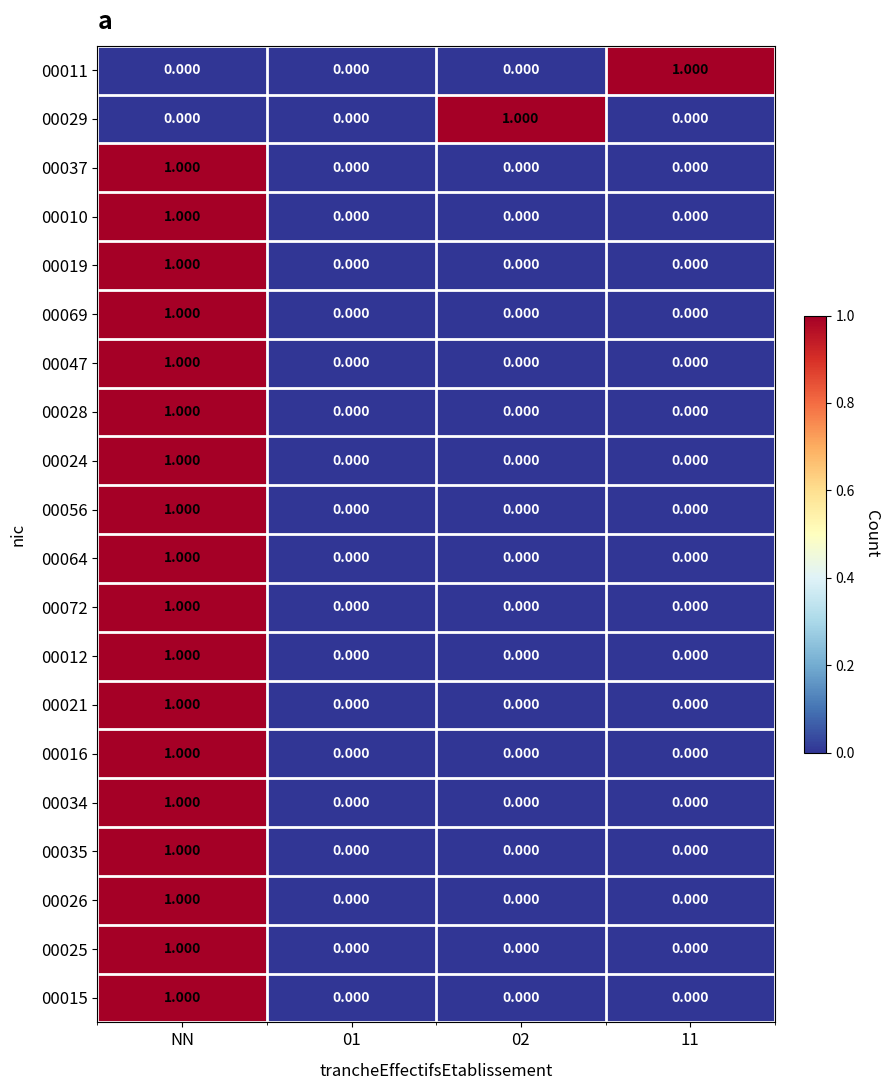

At which label does 00024 reach its peak?

NN